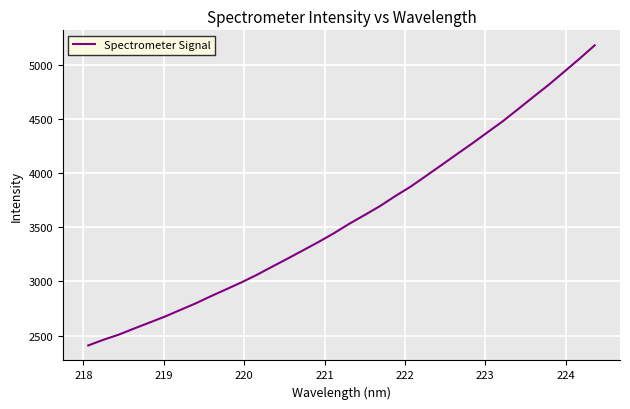

What is the maximum value shown in the chart?

5182.9